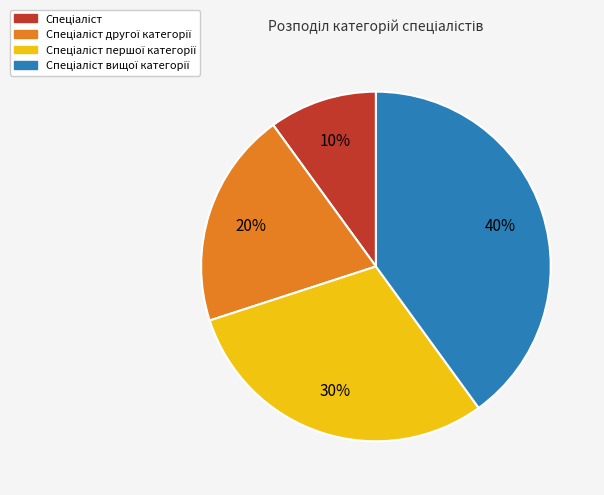

Does any single category account for the majority?

No